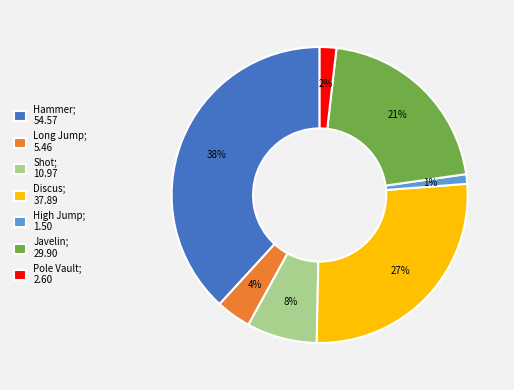

Combined, do Shot; 10.97 and High Jump; 1.50 account for over 50%?

No